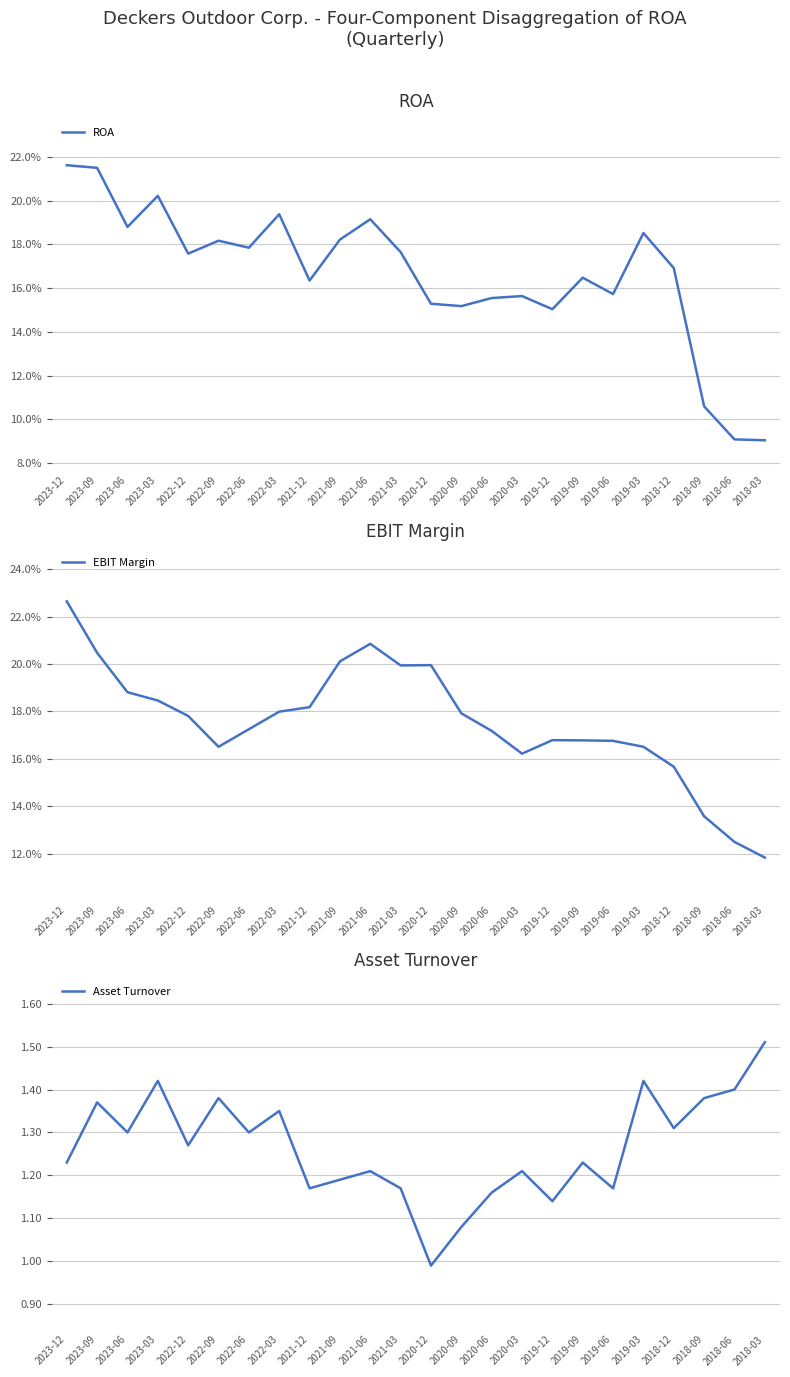

What is the highest value of the Asset Turnover series?

1.5